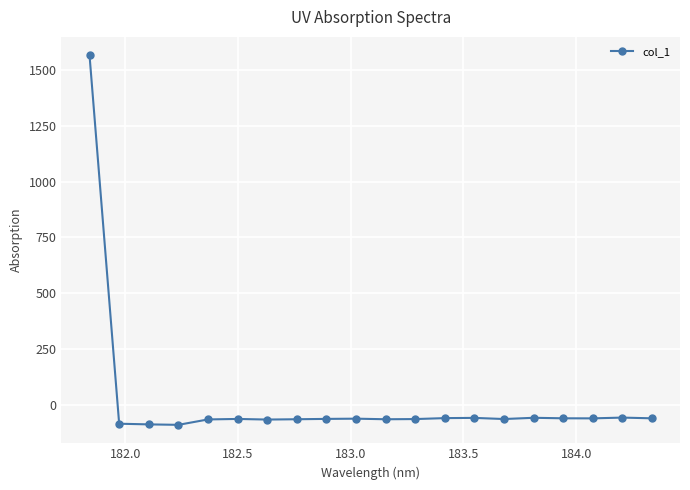

True or false: the data has more than 2 interior local peaks.

True